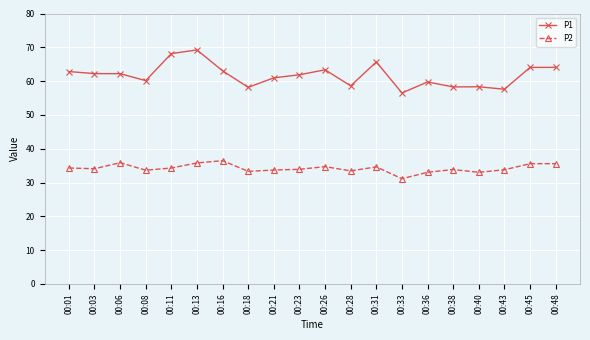

Rank the series by their maximum value, from lowest to highest.

P2, P1